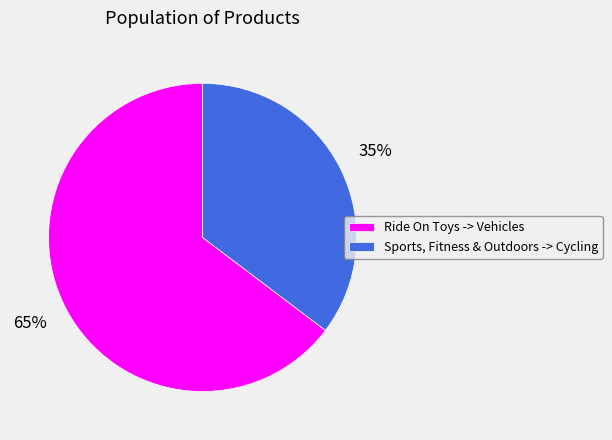

Count the number of slices in the pie.

2